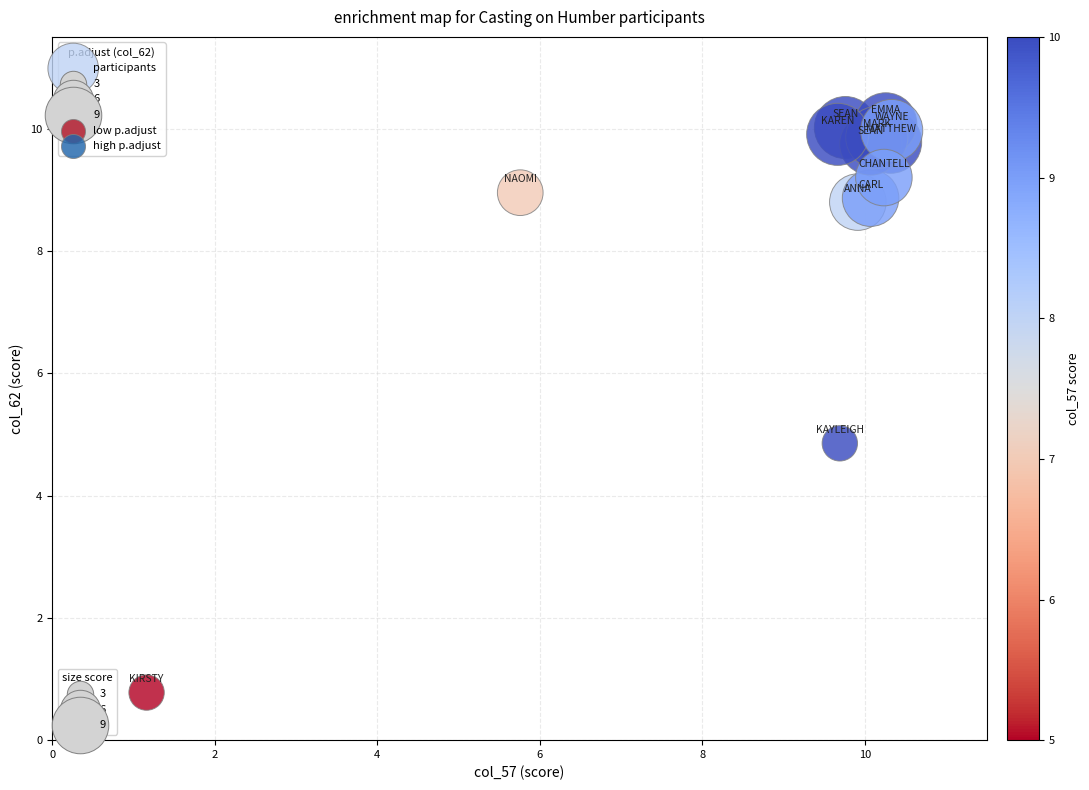

What Y value in the scatter plot is closest to 5?

4.9